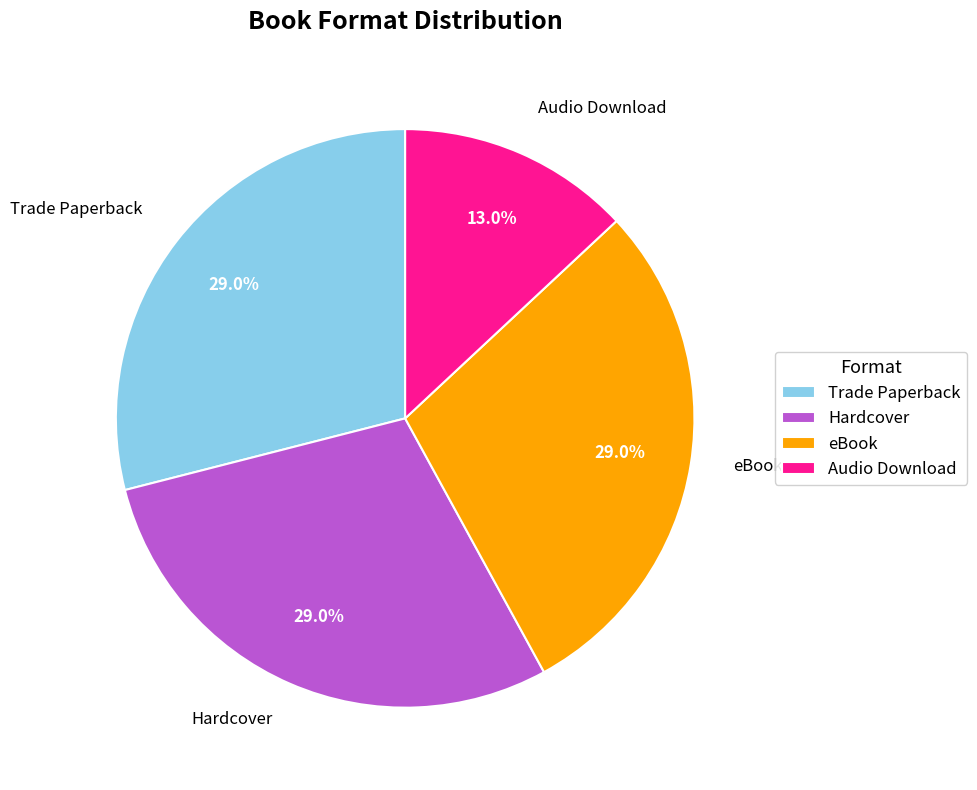

To the nearest percent, what is the average slice percentage?

25%